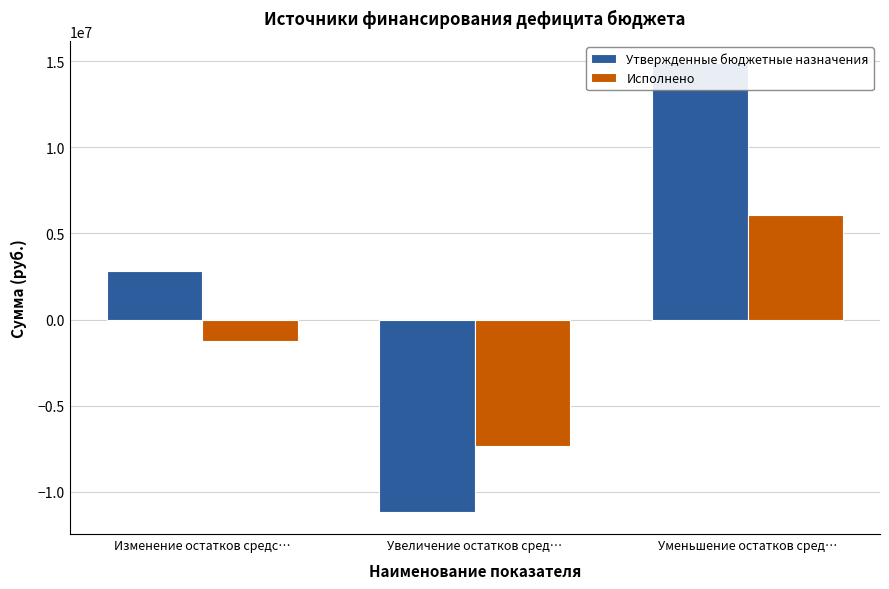

How many groups of bars are there?

3